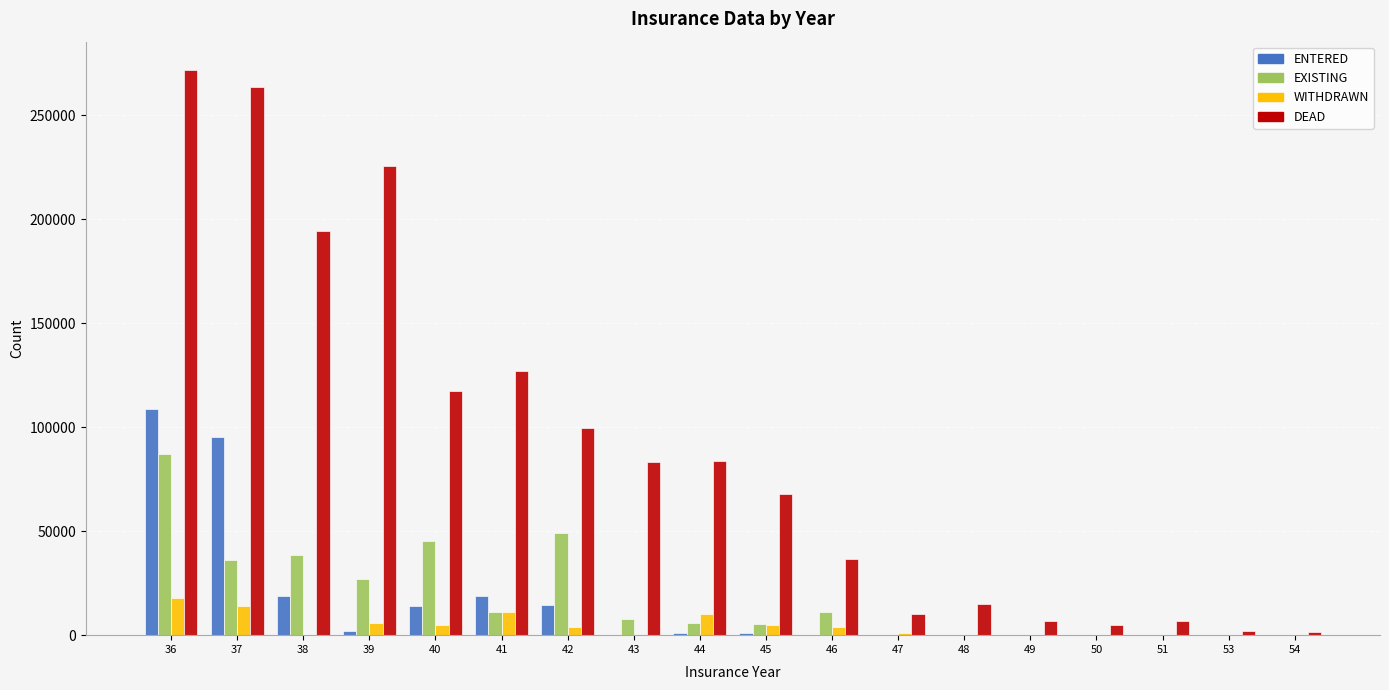

Between 38 and 50, which series saw the biggest shift?

DEAD